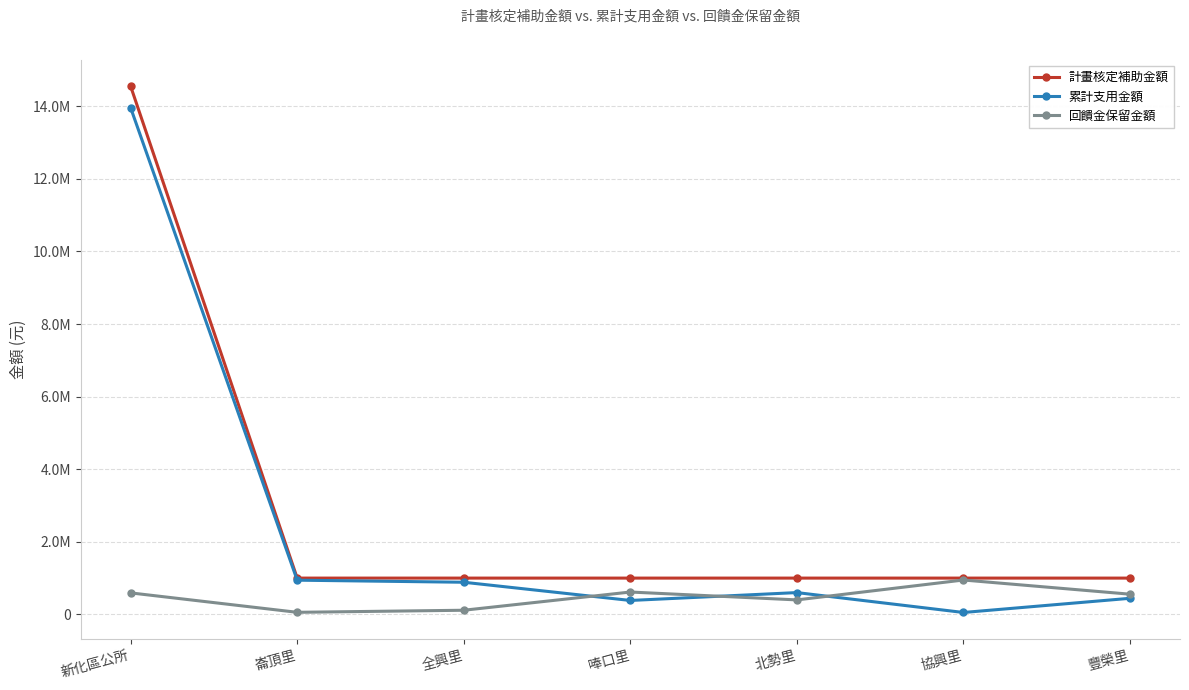

Reading left to right, extract all data points from this chart.

計畫核定補助金額: 14553812	1000000	1000000	1000000	1000000	1000000	1000000
累計支用金額: 13961350	942877	885675	383864	600808	52518	443653
回饋金保留金額: 592462	57123	114325	616136	399192	947482	556347